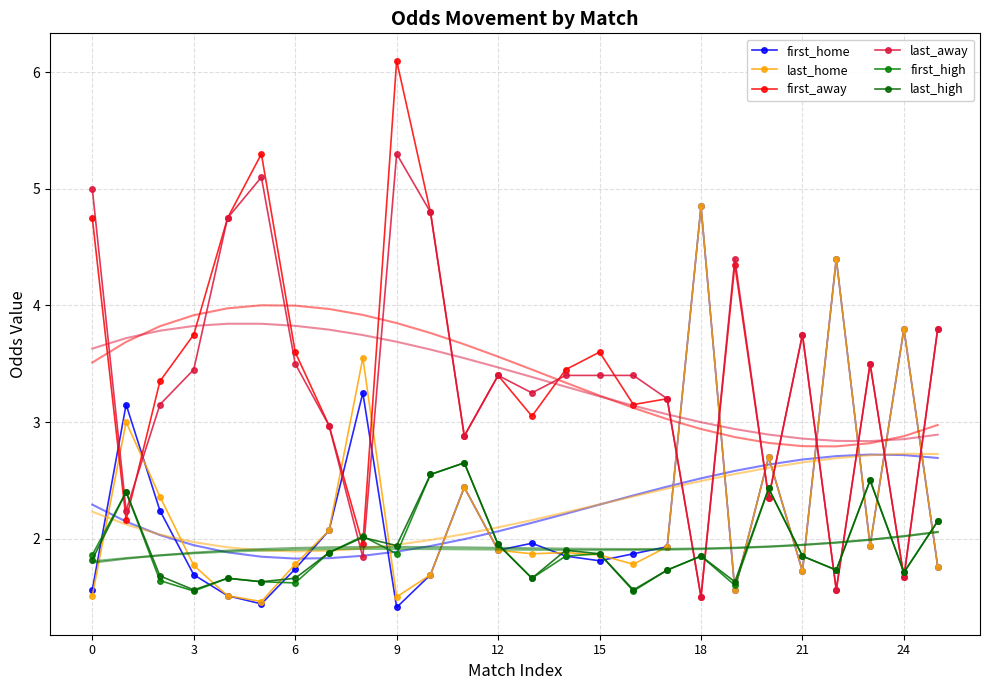

Which series ends up on top after the final intersection of first_away and first_home?

first_away